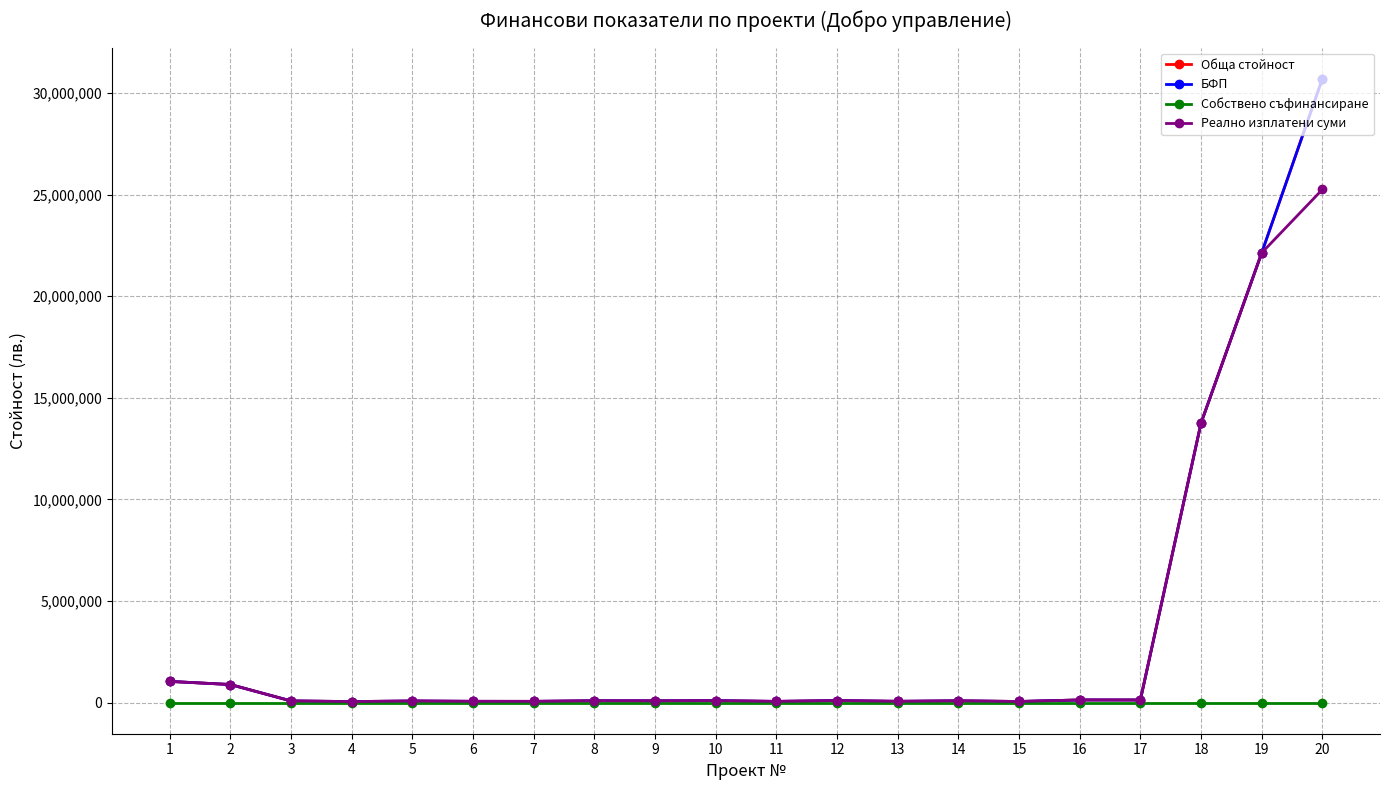

Is this an area chart (filled region under the line)?

No